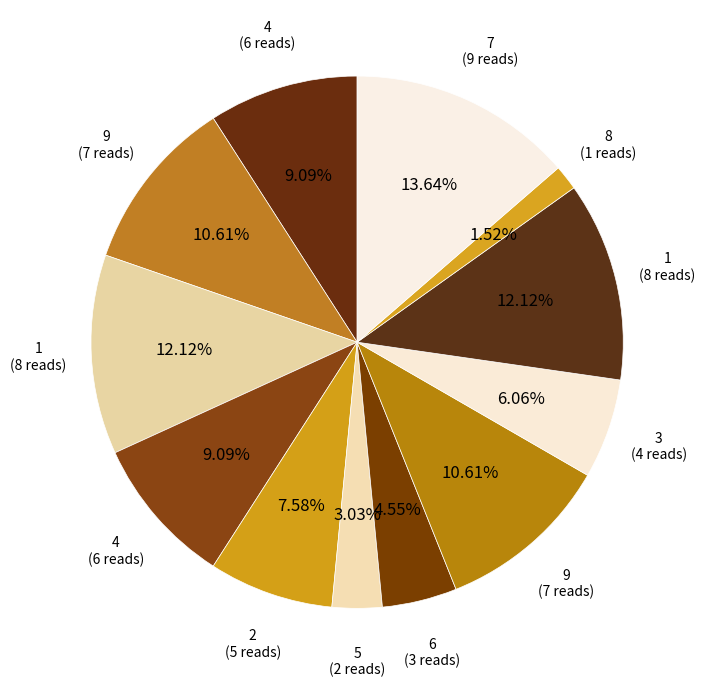

How many slices are in this pie chart?

12